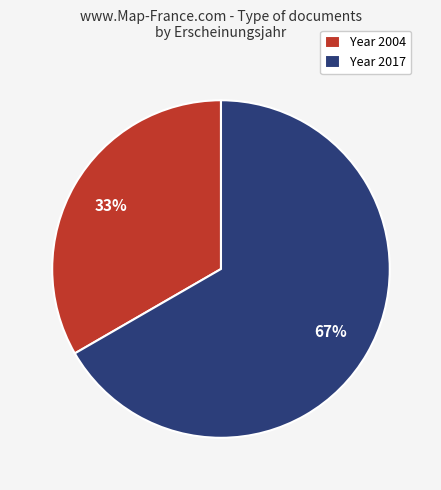

How many slices are in this pie chart?

2